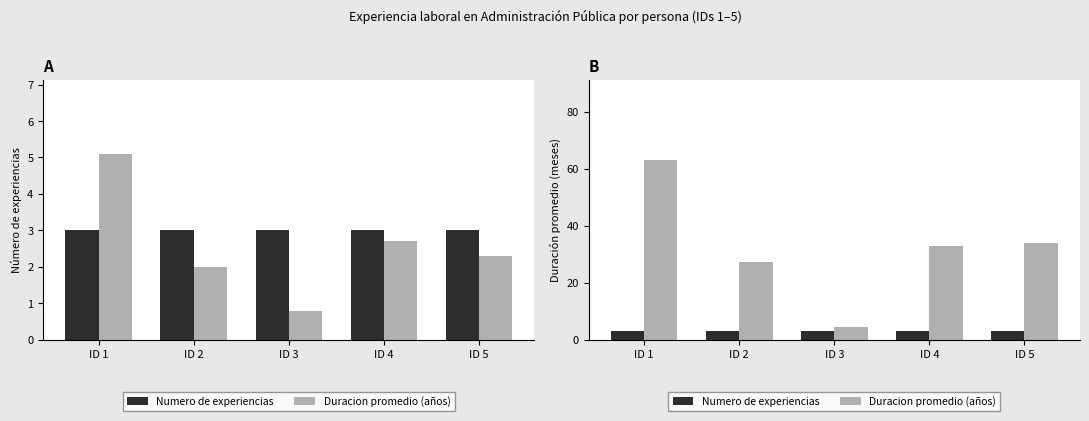

Rank the series at ID 2 from highest to lowest value.

Duracion promedio (años), Numero de experiencias